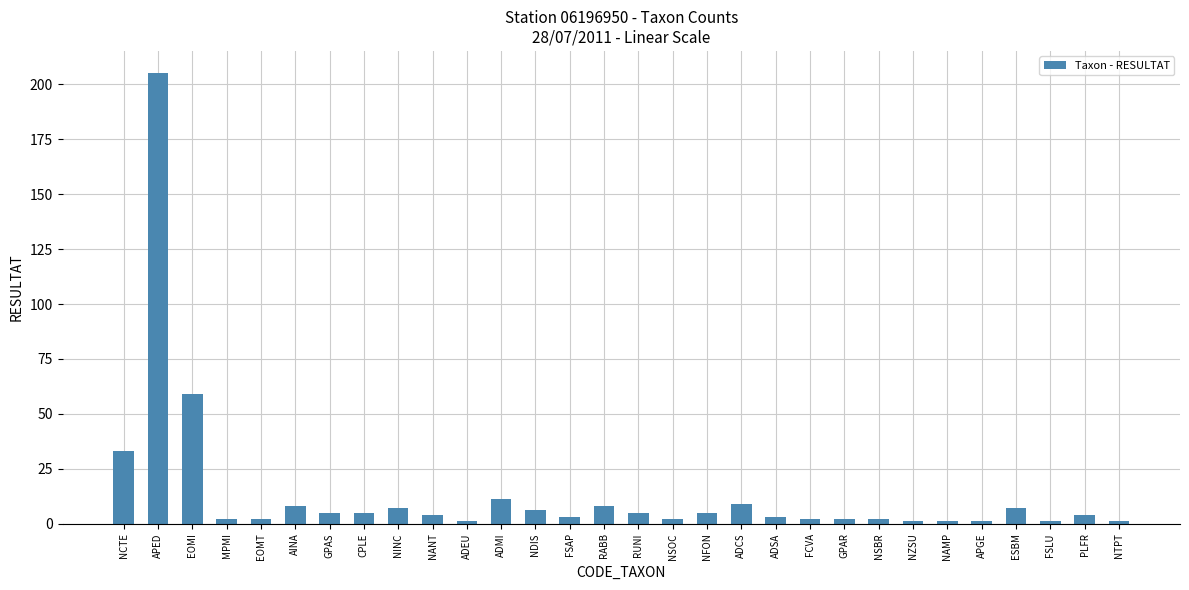

What is the label of the 26th bar from the right?

EOMT